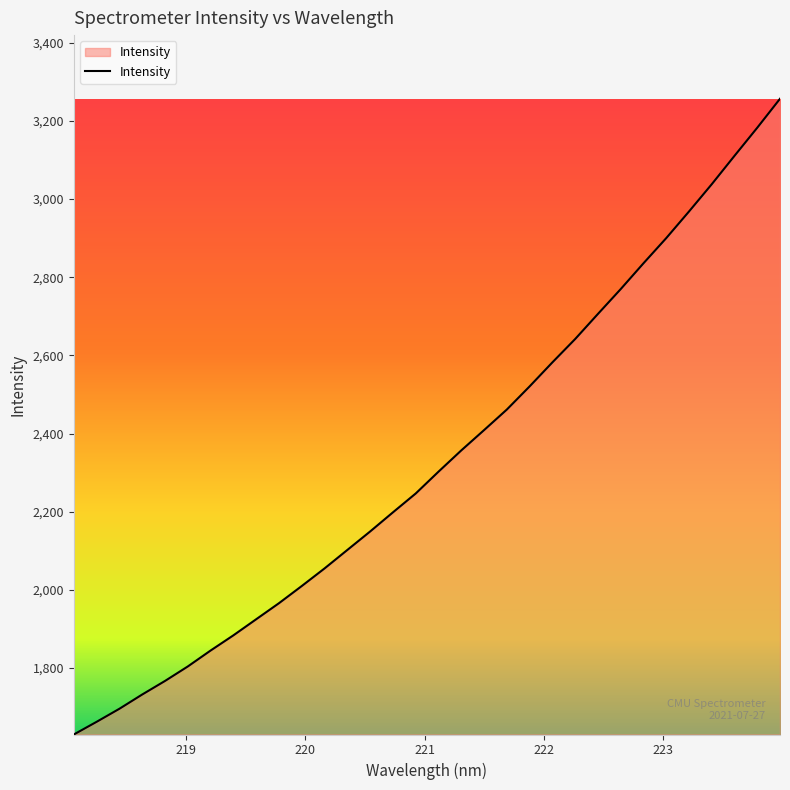

What is the average value?

2334.8